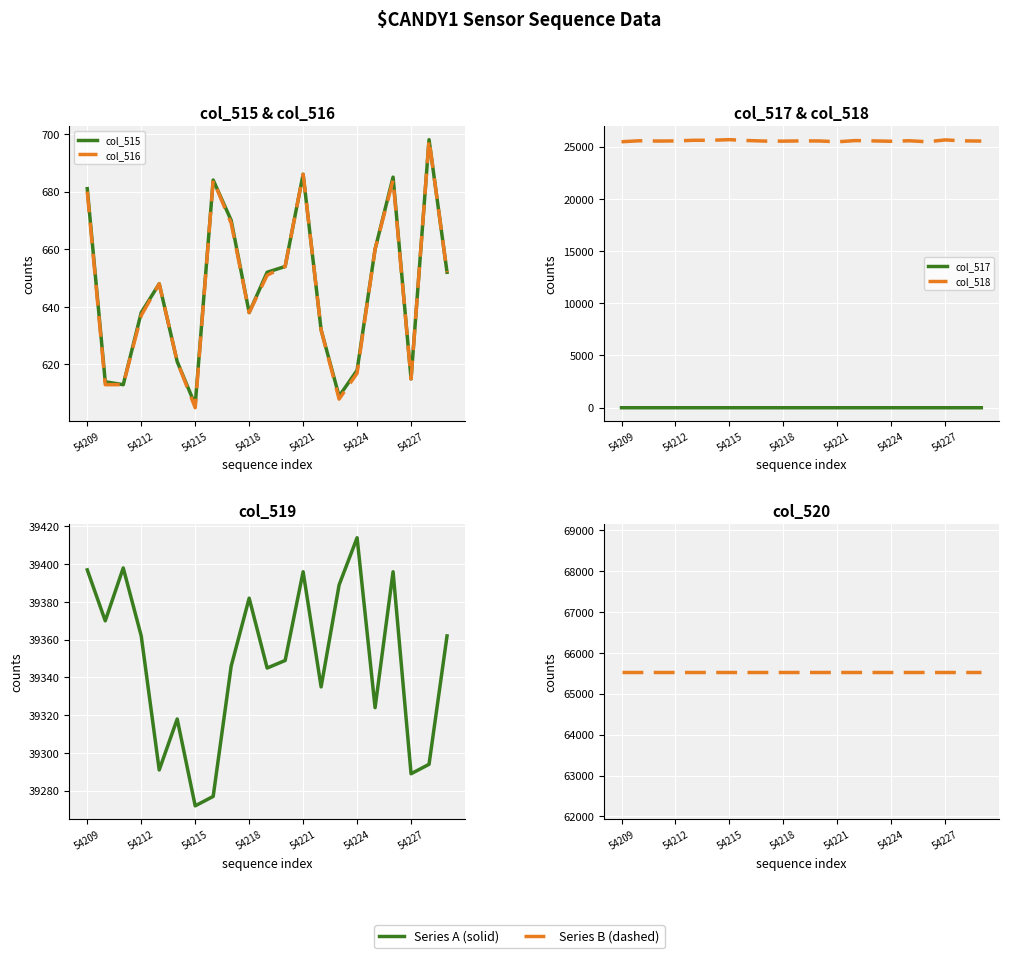

Which series has the largest total across all categories?

col_520